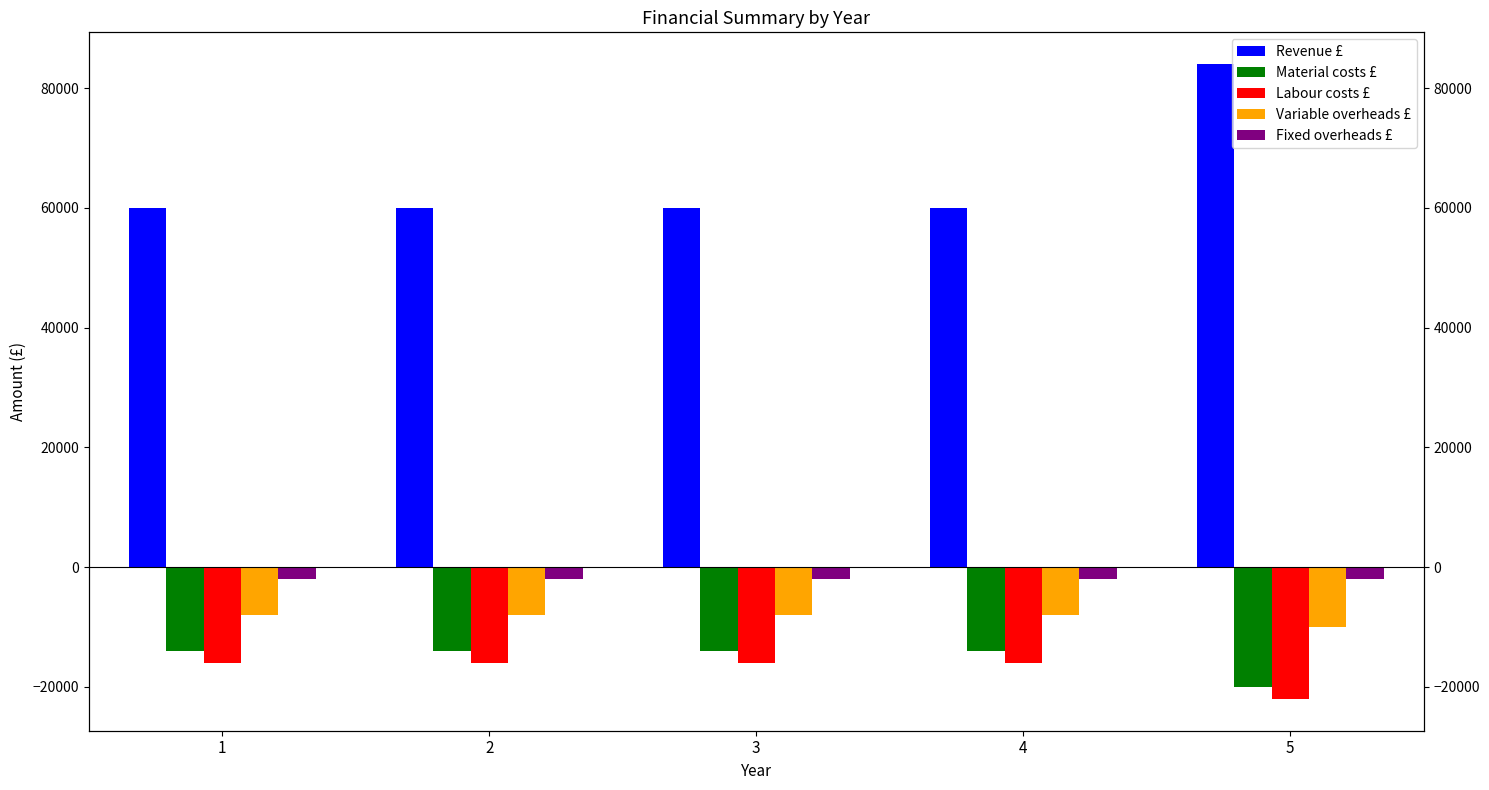

At how many categories does at least one series exceed 18379?

5